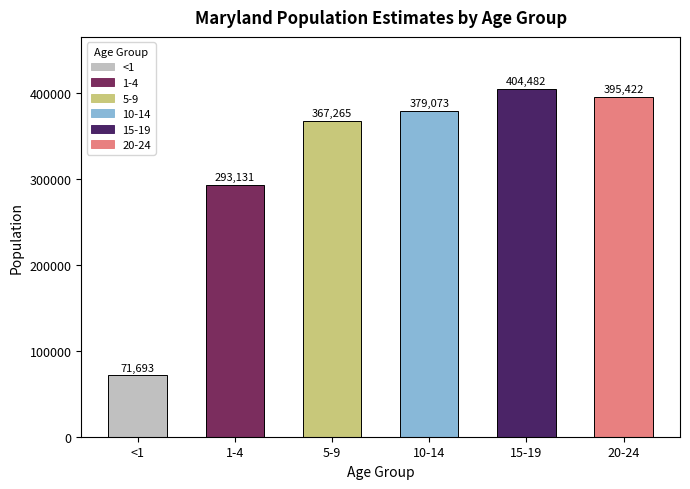

Which has a higher value, 1-4 or 5-9?

5-9